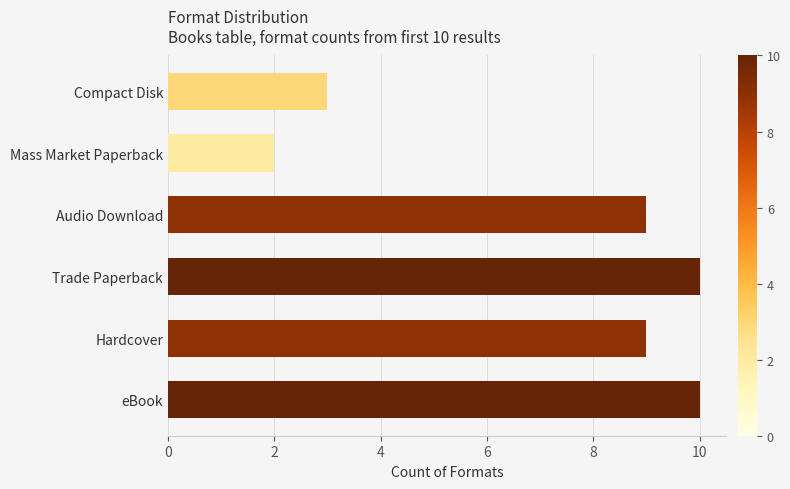

What is the greatest value displayed?

10